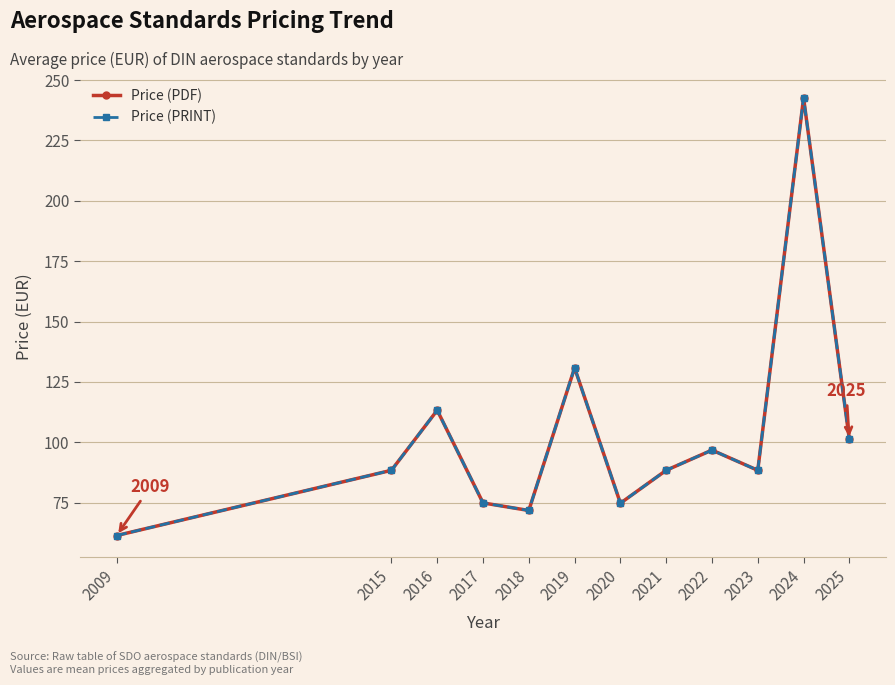

Does the chart have visible grid lines?

Yes